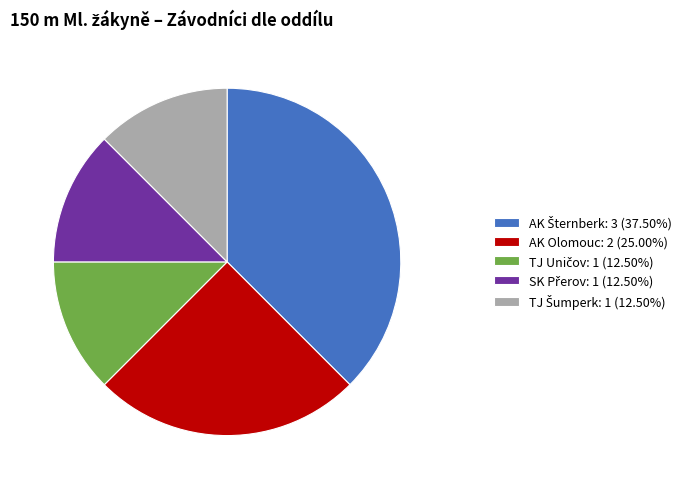

Is there any slice that represents more than half of the pie?

No